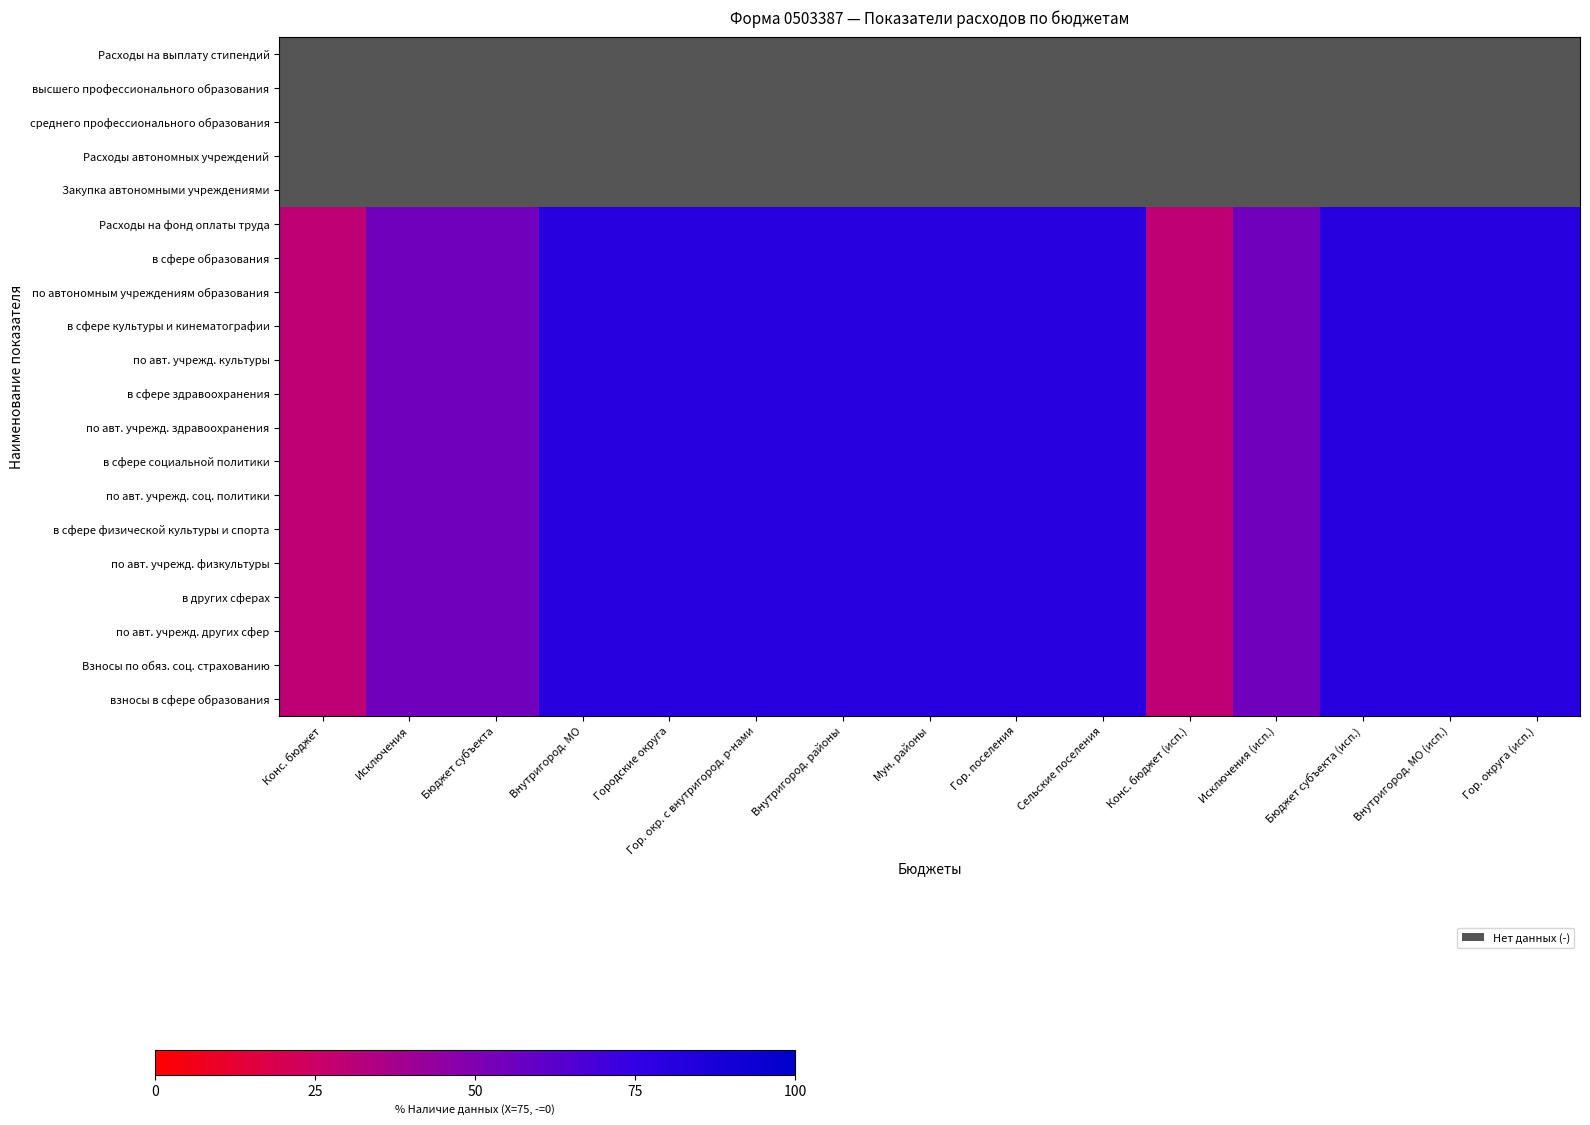

How many distinct data groups are displayed?

20